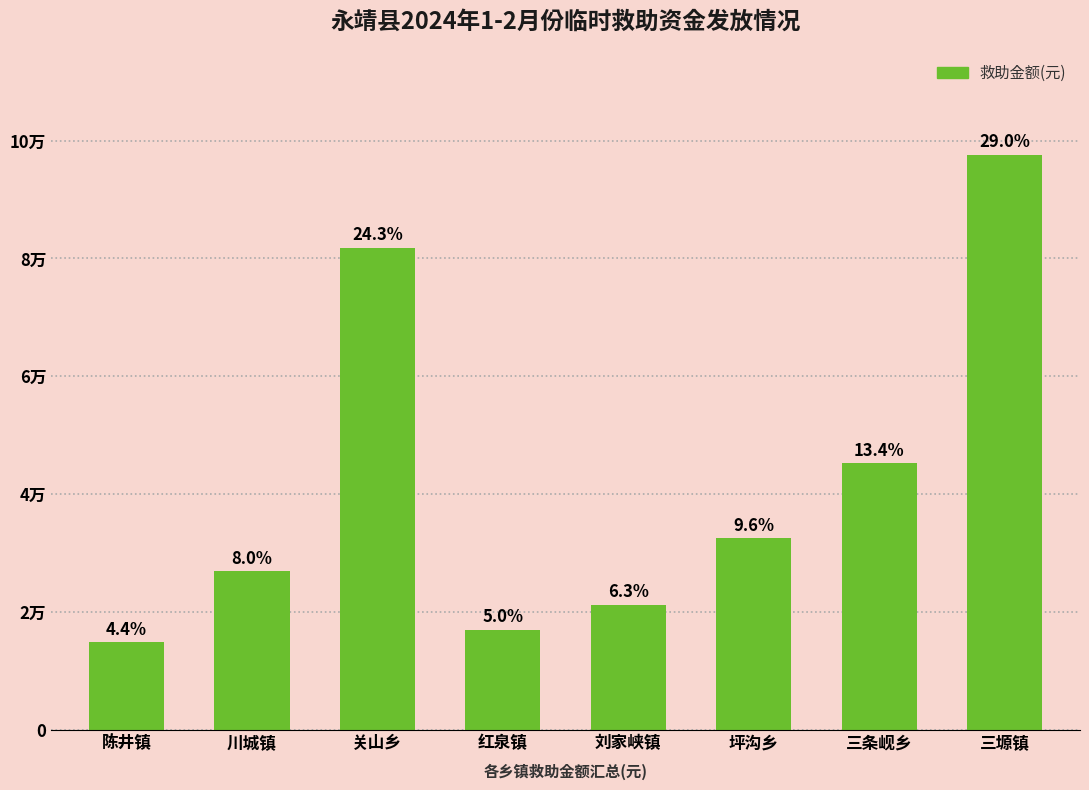

Does the chart contain any negative values?

No